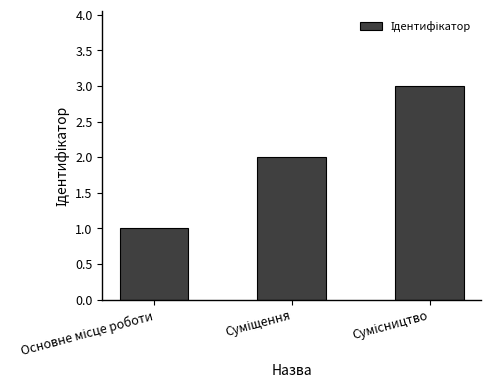

What is the sum of all values?

6